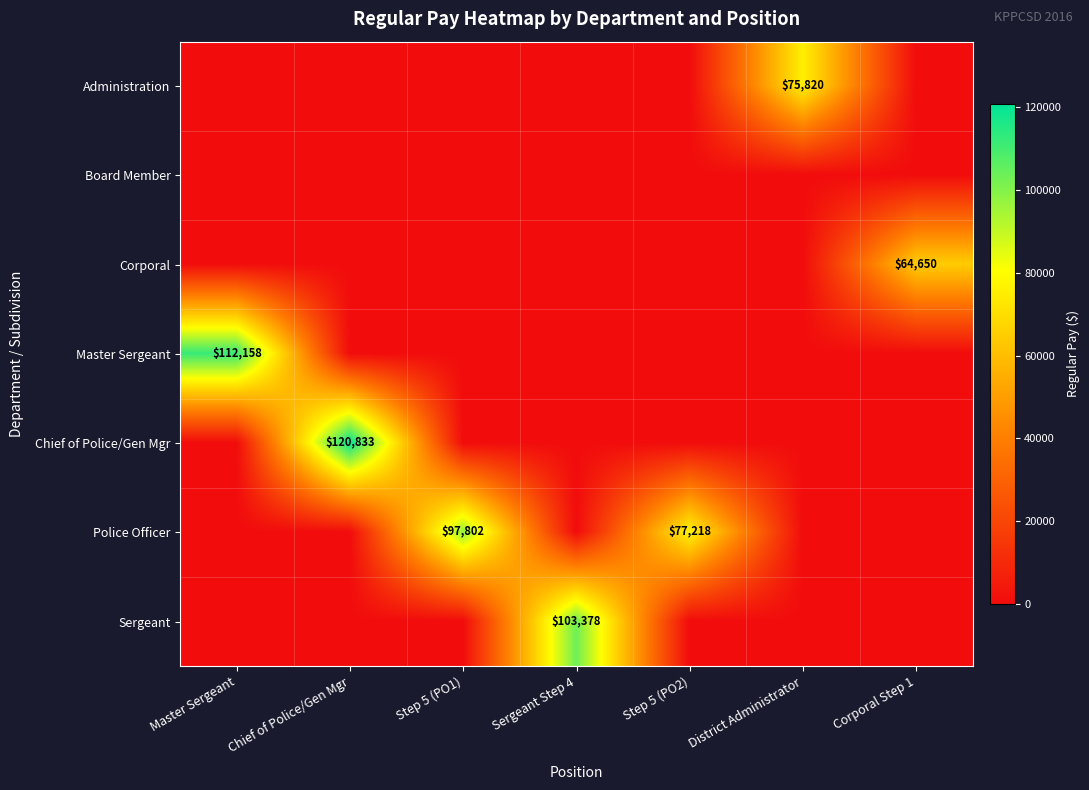

At how many categories does at least one series exceed 55715?

7